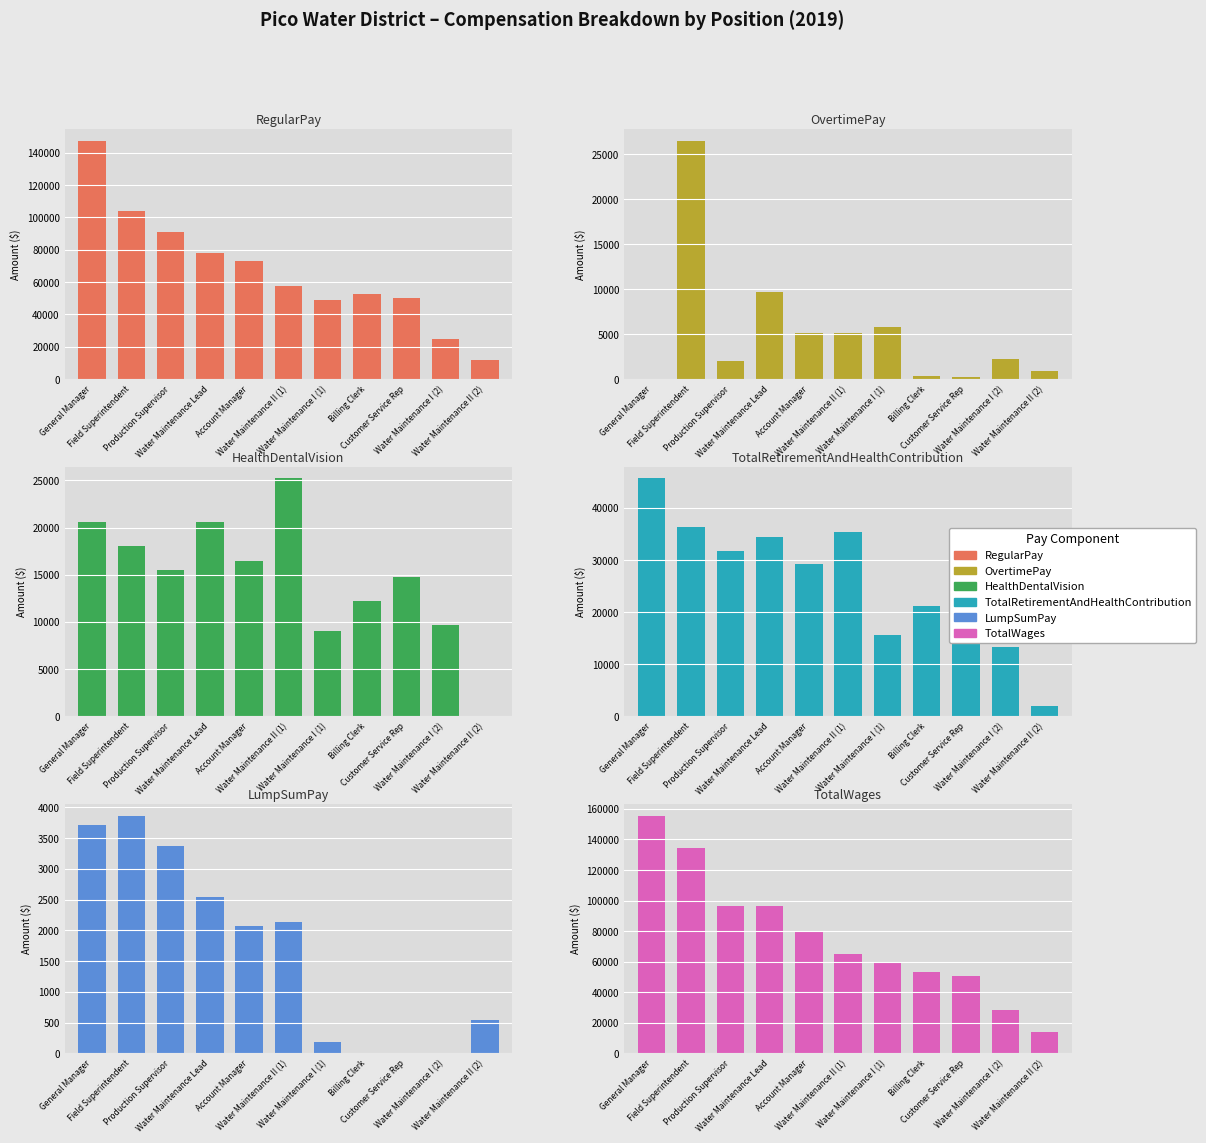

What is the sum of all RegularPay values?

739106